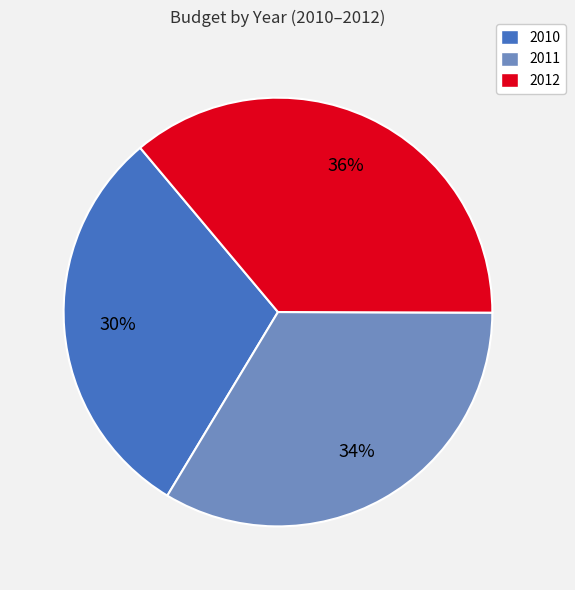

Which has a higher value, 2011 or 2012?

2012